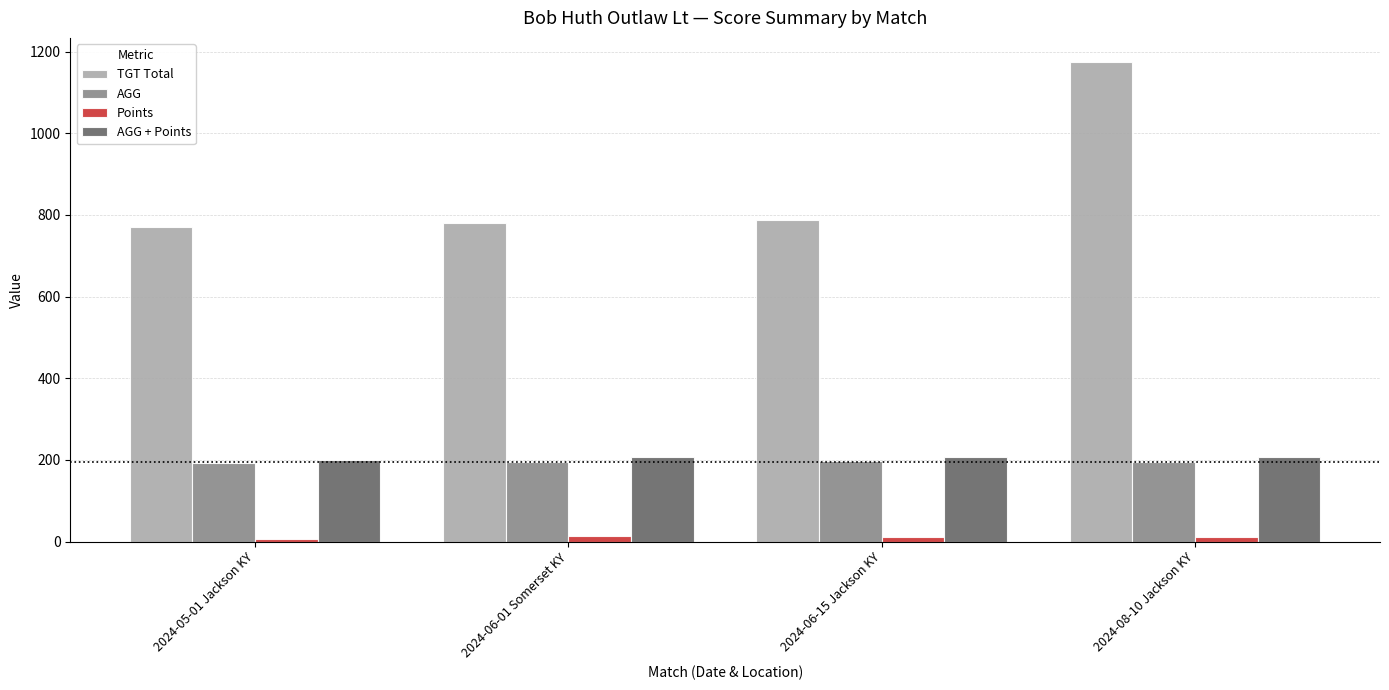

What is the difference between the maximum and minimum values in the AGG + Points series?

9.5